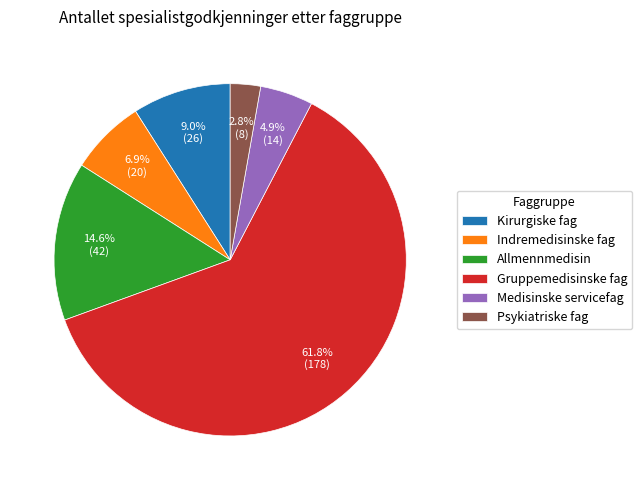

Which slice is the largest?

Gruppemedisinske fag